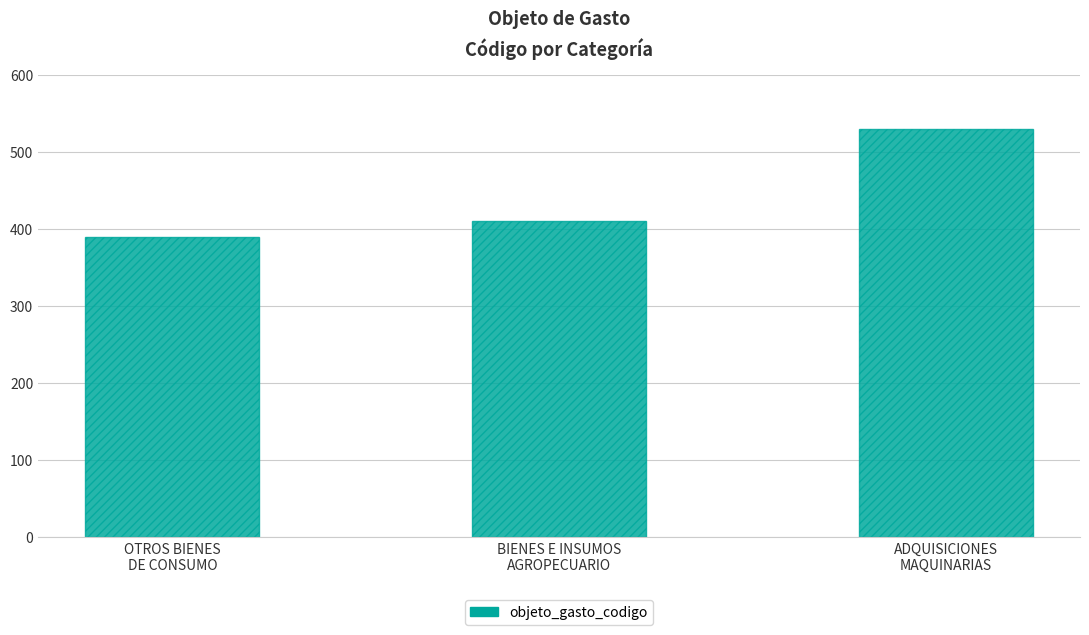

The chart shows a value of 508 at OTROS BIENES
DE CONSUMO. True or false?

False